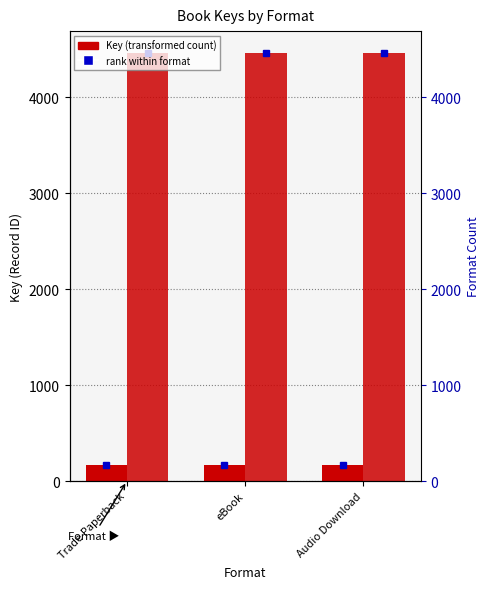

The value of All the President's Men at eBook is 173. True or false?

True